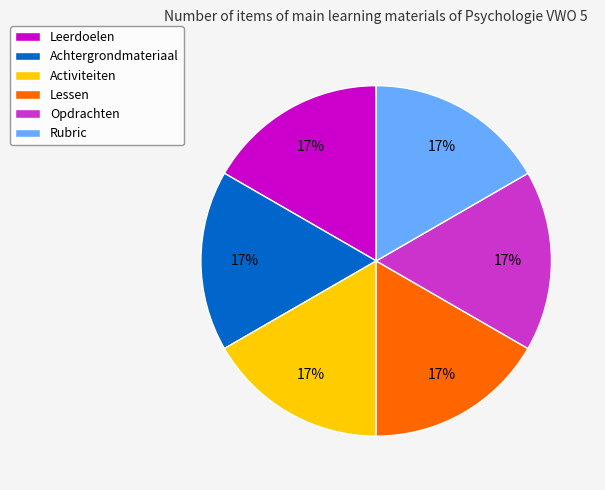

Approximately how many times larger is the value at Leerdoelen compared to Lessen?

1.0